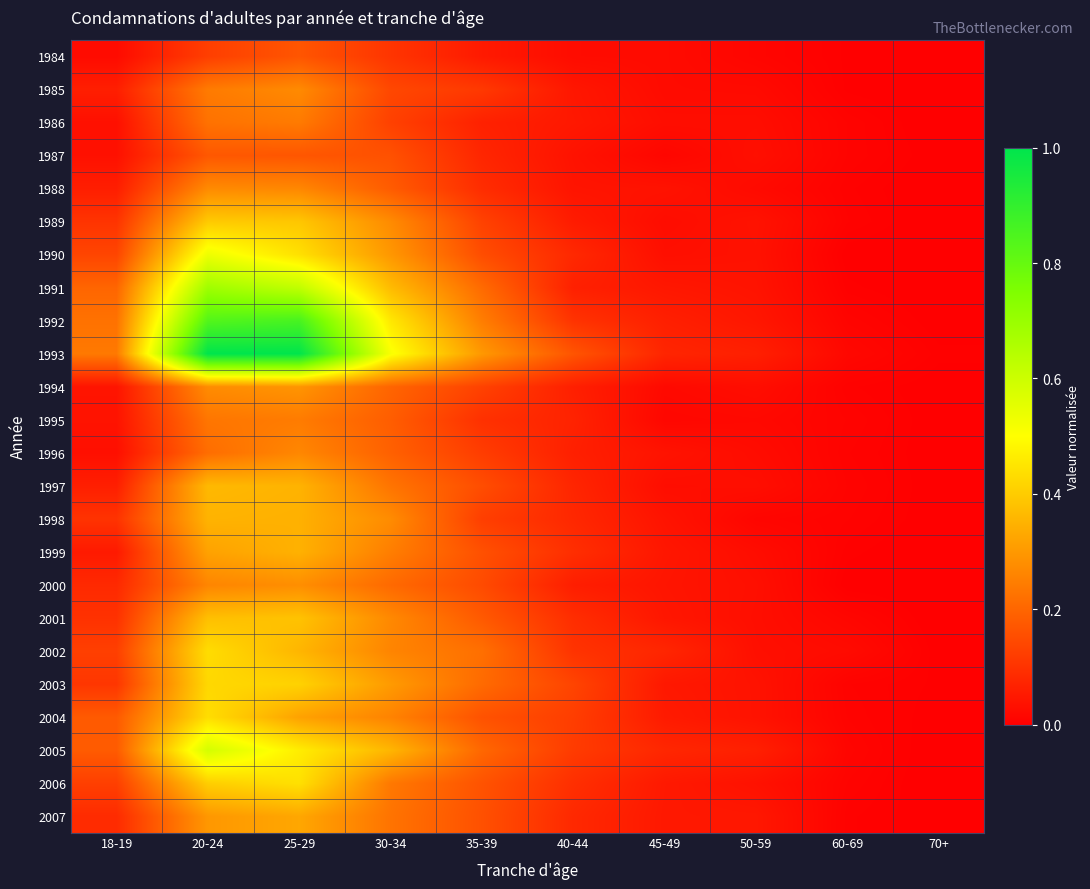

Reading left to right, what are all the values shown in this chart?

1984: 18-19=0.0	20-24=0.1	25-29=0.2	30-34=0.1	35-39=0.1	40-44=0.0	45-49=0.0	50-59=0.0	60-69=0.0	70+=0.0
1985: 18-19=0.1	20-24=0.2	25-29=0.3	30-34=0.1	35-39=0.1	40-44=0.0	45-49=0.0	50-59=0.0	60-69=0.0	70+=0.0
1986: 18-19=0.0	20-24=0.2	25-29=0.2	30-34=0.1	35-39=0.1	40-44=0.0	45-49=0.0	50-59=0.0	60-69=0.0	70+=0.0
1987: 18-19=0.0	20-24=0.2	25-29=0.2	30-34=0.2	35-39=0.1	40-44=0.0	45-49=0.0	50-59=0.0	60-69=0.0	70+=0.0
1988: 18-19=0.1	20-24=0.3	25-29=0.3	30-34=0.2	35-39=0.1	40-44=0.0	45-49=0.0	50-59=0.0	60-69=0.0	70+=0.0
1989: 18-19=0.1	20-24=0.4	25-29=0.4	30-34=0.3	35-39=0.1	40-44=0.1	45-49=0.0	50-59=0.0	60-69=0.0	70+=0.0
1990: 18-19=0.1	20-24=0.5	25-29=0.4	30-34=0.3	35-39=0.2	40-44=0.1	45-49=0.0	50-59=0.0	60-69=0.0	70+=0.0
1991: 18-19=0.2	20-24=0.7	25-29=0.6	30-34=0.4	35-39=0.2	40-44=0.1	45-49=0.0	50-59=0.0	60-69=0.0	70+=0.0
1992: 18-19=0.2	20-24=0.8	25-29=0.9	30-34=0.5	35-39=0.2	40-44=0.1	45-49=0.1	50-59=0.0	60-69=0.0	70+=0.0
1993: 18-19=0.2	20-24=1.0	25-29=1.0	30-34=0.5	35-39=0.3	40-44=0.2	45-49=0.1	50-59=0.1	60-69=0.0	70+=0.0
1994: 18-19=0.0	20-24=0.3	25-29=0.3	30-34=0.2	35-39=0.1	40-44=0.1	45-49=0.0	50-59=0.0	60-69=0.0	70+=0.0
1995: 18-19=0.0	20-24=0.2	25-29=0.2	30-34=0.2	35-39=0.1	40-44=0.1	45-49=0.0	50-59=0.0	60-69=0.0	70+=0.0
1996: 18-19=0.0	20-24=0.2	25-29=0.3	30-34=0.2	35-39=0.1	40-44=0.1	45-49=0.0	50-59=0.0	60-69=0.0	70+=0.0
1997: 18-19=0.1	20-24=0.4	25-29=0.4	30-34=0.2	35-39=0.2	40-44=0.1	45-49=0.0	50-59=0.0	60-69=0.0	70+=0.0
1998: 18-19=0.1	20-24=0.4	25-29=0.3	30-34=0.3	35-39=0.1	40-44=0.1	45-49=0.0	50-59=0.0	60-69=0.0	70+=0.0
1999: 18-19=0.1	20-24=0.3	25-29=0.3	30-34=0.2	35-39=0.2	40-44=0.1	45-49=0.0	50-59=0.0	60-69=0.0	70+=0.0
2000: 18-19=0.1	20-24=0.3	25-29=0.3	30-34=0.2	35-39=0.1	40-44=0.1	45-49=0.0	50-59=0.0	60-69=0.0	70+=0.0
2001: 18-19=0.1	20-24=0.4	25-29=0.4	30-34=0.3	35-39=0.2	40-44=0.1	45-49=0.0	50-59=0.0	60-69=0.0	70+=0.0
2002: 18-19=0.1	20-24=0.4	25-29=0.4	30-34=0.3	35-39=0.2	40-44=0.1	45-49=0.1	50-59=0.0	60-69=0.0	70+=0.0
2003: 18-19=0.1	20-24=0.4	25-29=0.4	30-34=0.3	35-39=0.2	40-44=0.1	45-49=0.0	50-59=0.0	60-69=0.0	70+=0.0
2004: 18-19=0.2	20-24=0.4	25-29=0.3	30-34=0.3	35-39=0.2	40-44=0.1	45-49=0.1	50-59=0.0	60-69=0.0	70+=0.0
2005: 18-19=0.2	20-24=0.6	25-29=0.5	30-34=0.4	35-39=0.2	40-44=0.1	45-49=0.1	50-59=0.1	60-69=0.0	70+=0.0
2006: 18-19=0.1	20-24=0.4	25-29=0.4	30-34=0.2	35-39=0.2	40-44=0.1	45-49=0.1	50-59=0.0	60-69=0.0	70+=0.0
2007: 18-19=0.1	20-24=0.3	25-29=0.3	30-34=0.2	35-39=0.2	40-44=0.1	45-49=0.0	50-59=0.0	60-69=0.0	70+=0.0